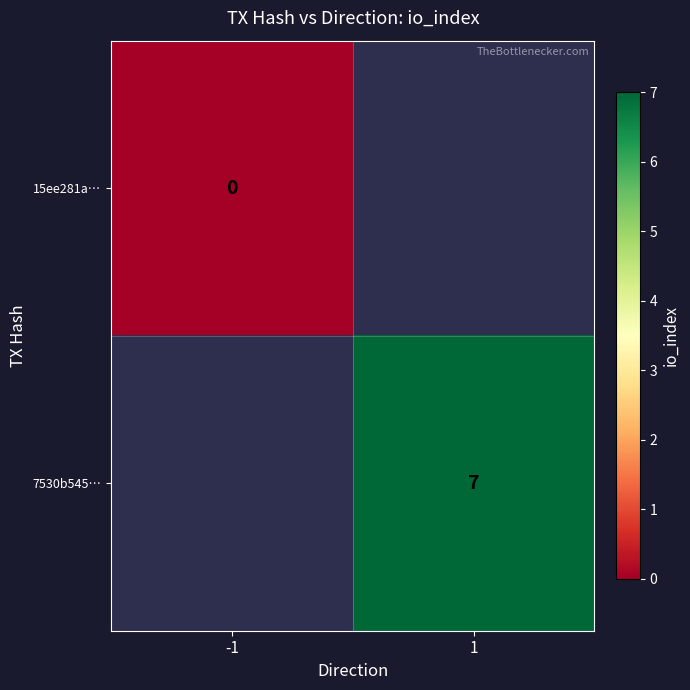

How many categories are shown in the chart?

2